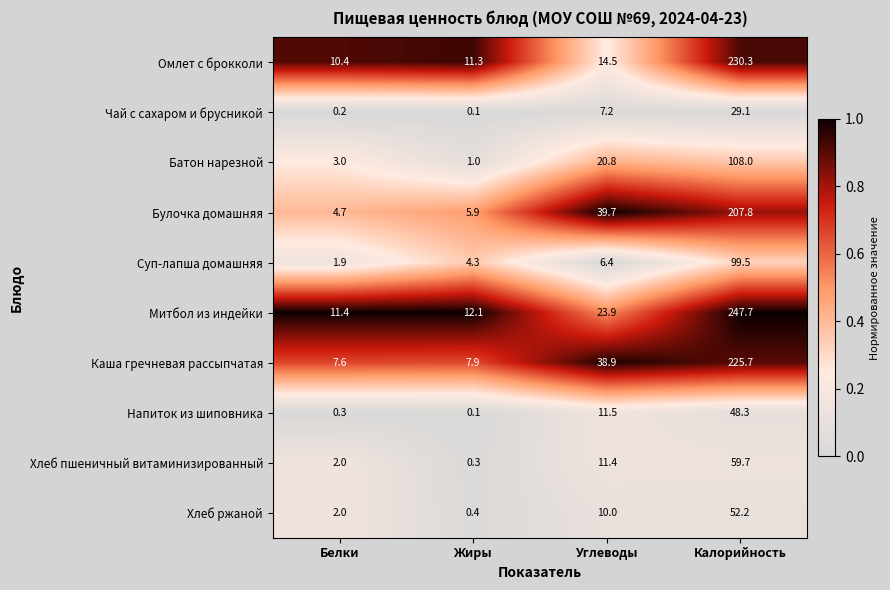

What is the total value across all series at Калорийность?

1308.3